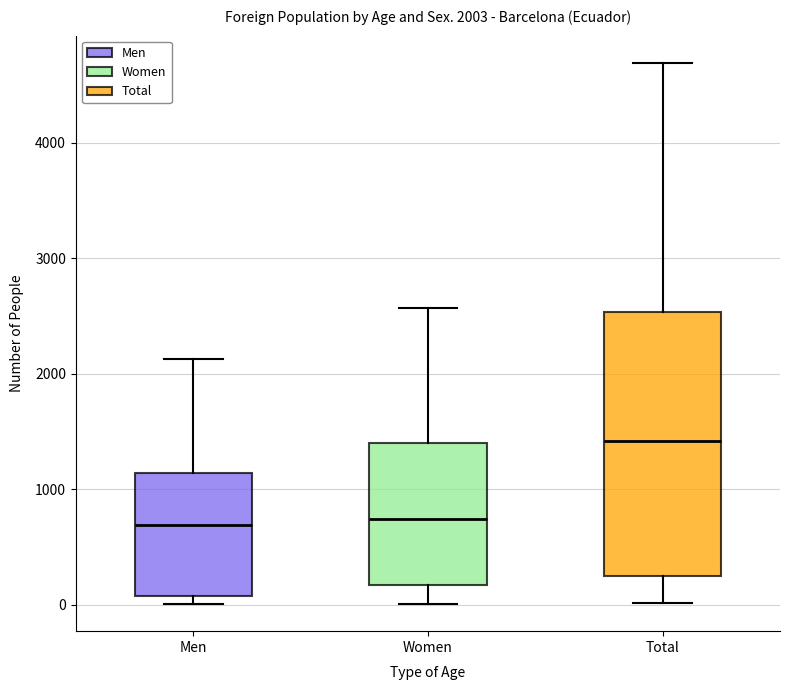

Comparing the boxes themselves (not the whiskers), which one is the tallest?

Total